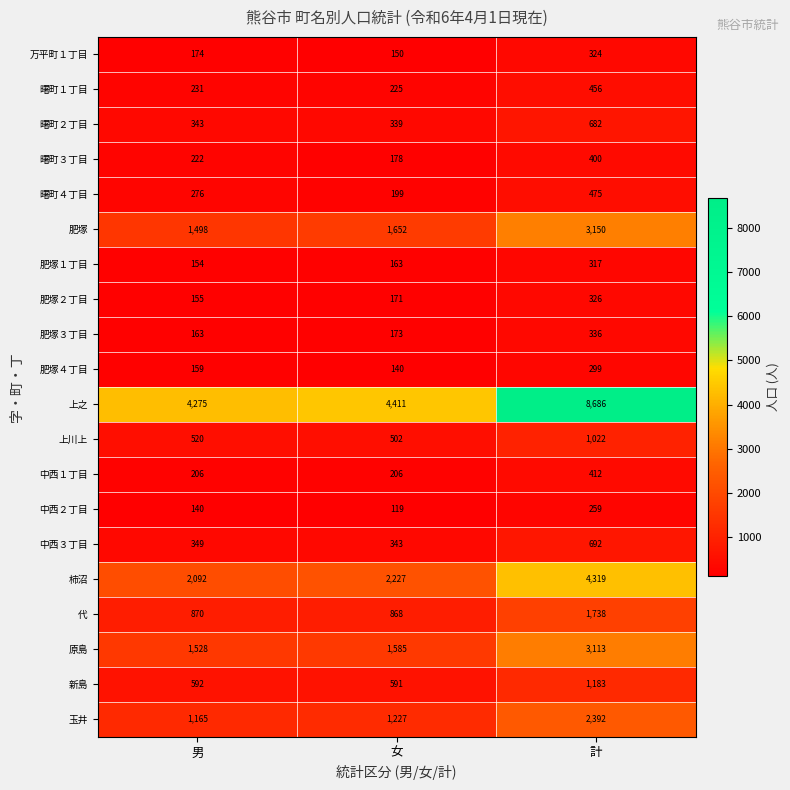

How many 万平町１丁目 values are between 150 and 324?

3